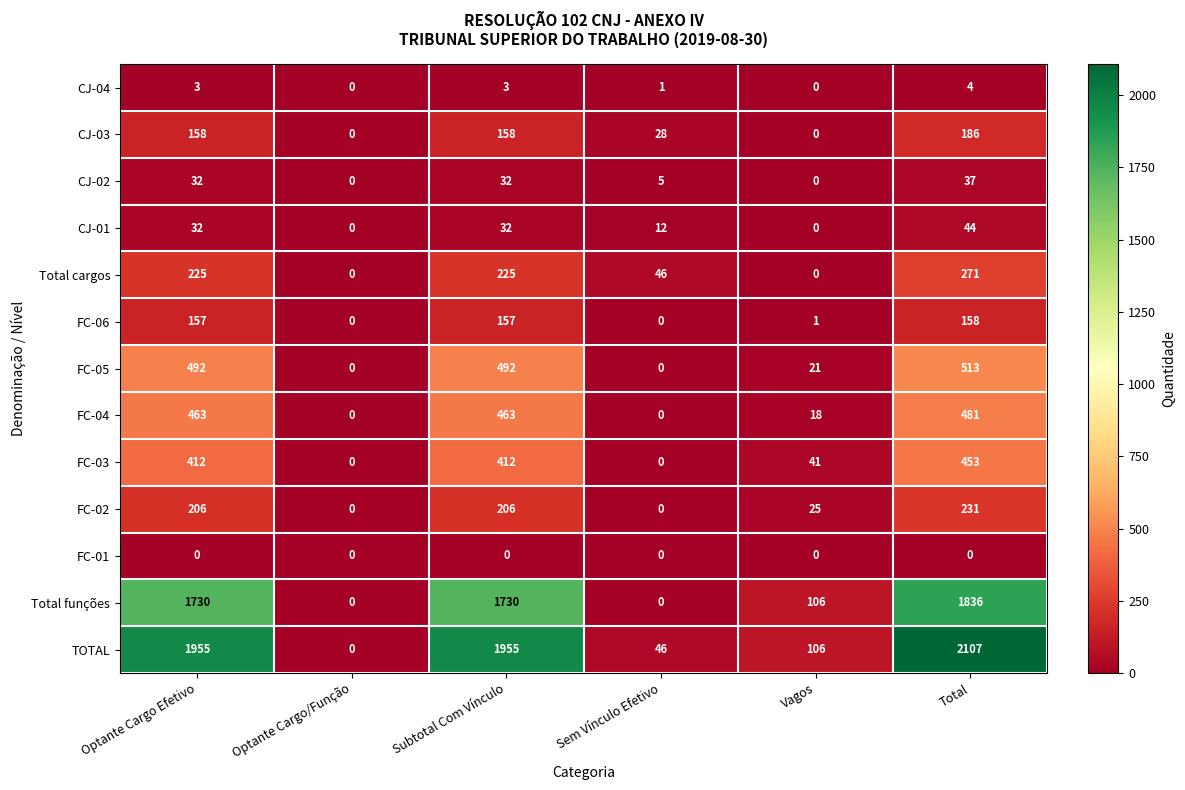

What is the maximum value shown in the chart?

2107